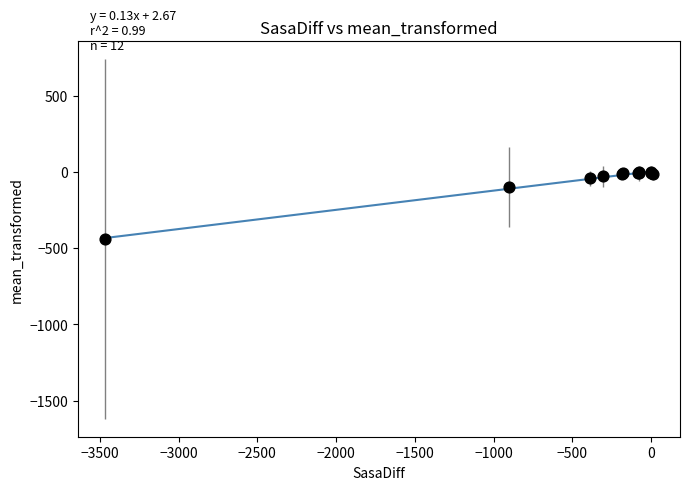

What Y value in the scatter plot is closest to -220?

-99